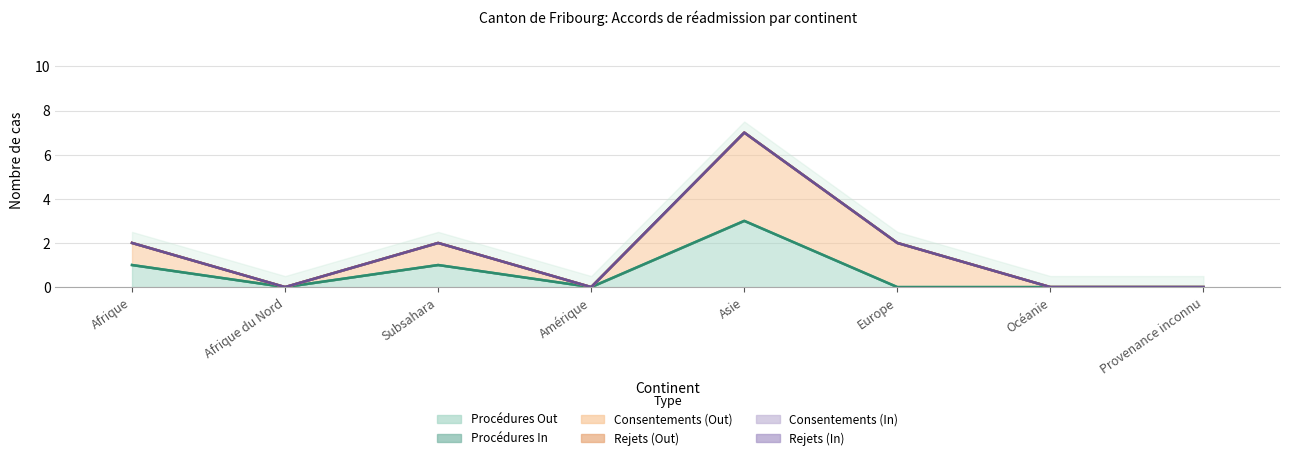

True or false: Rejets (In) and Procédures In cross at least once.

False